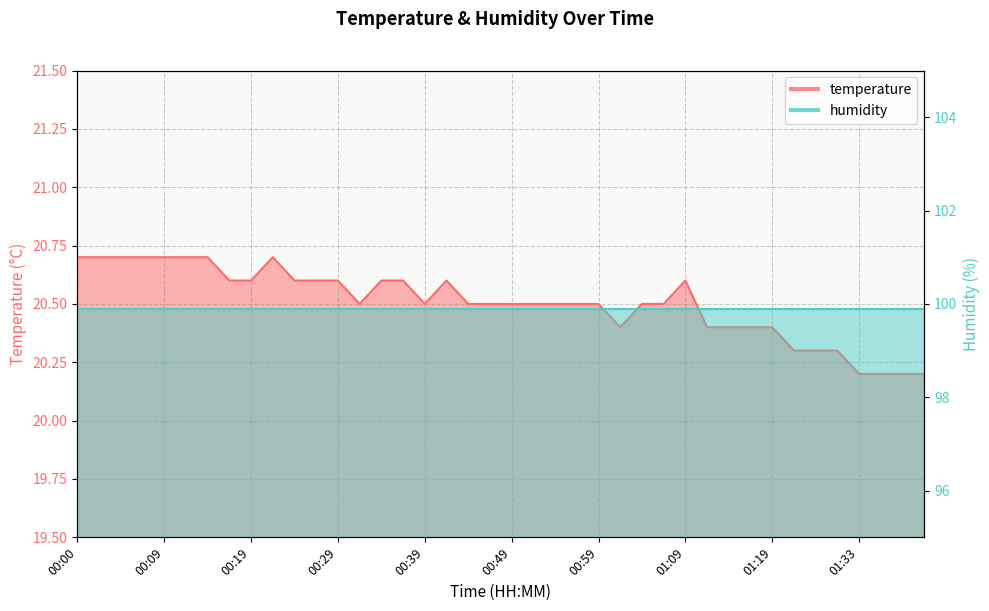

What is the change in value from 00:34 to 00:56?

-0.1